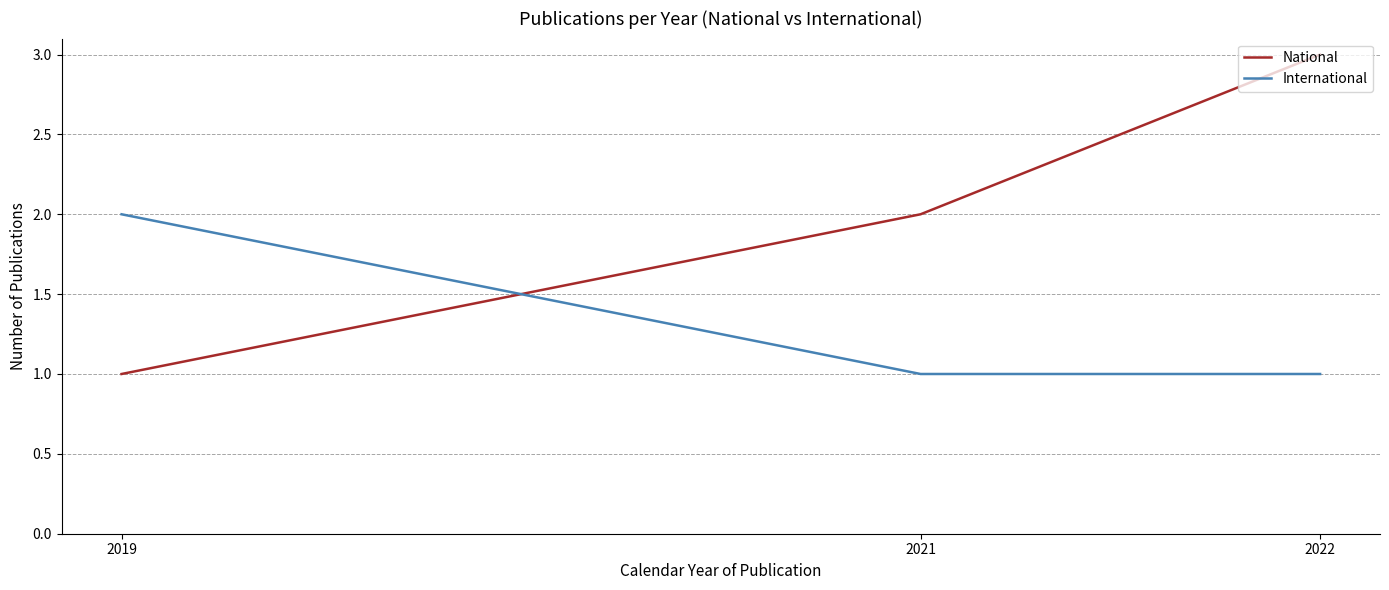

Reading left to right, what are all the values shown in this chart?

National: 2019=1	2021=2	2022=3
International: 2019=2	2021=1	2022=1